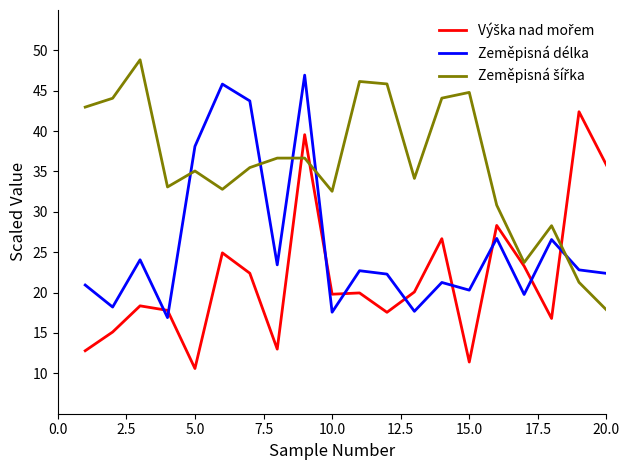

What is the smallest value displayed?

10.6